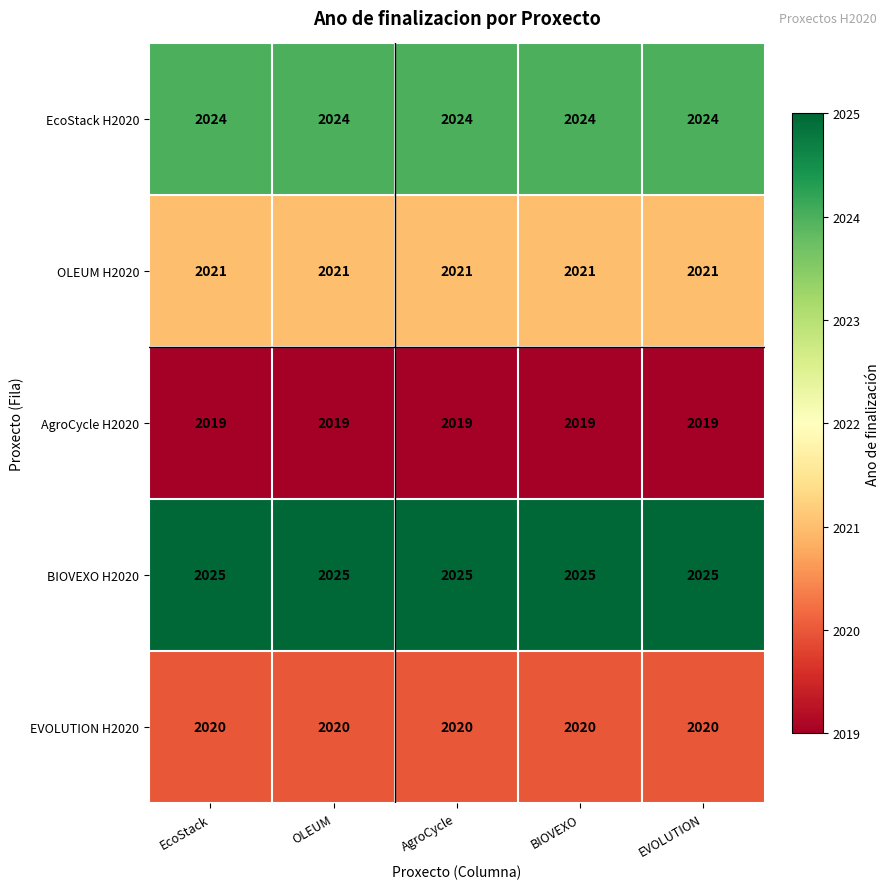

At how many categories does at least one series exceed 2023?

5